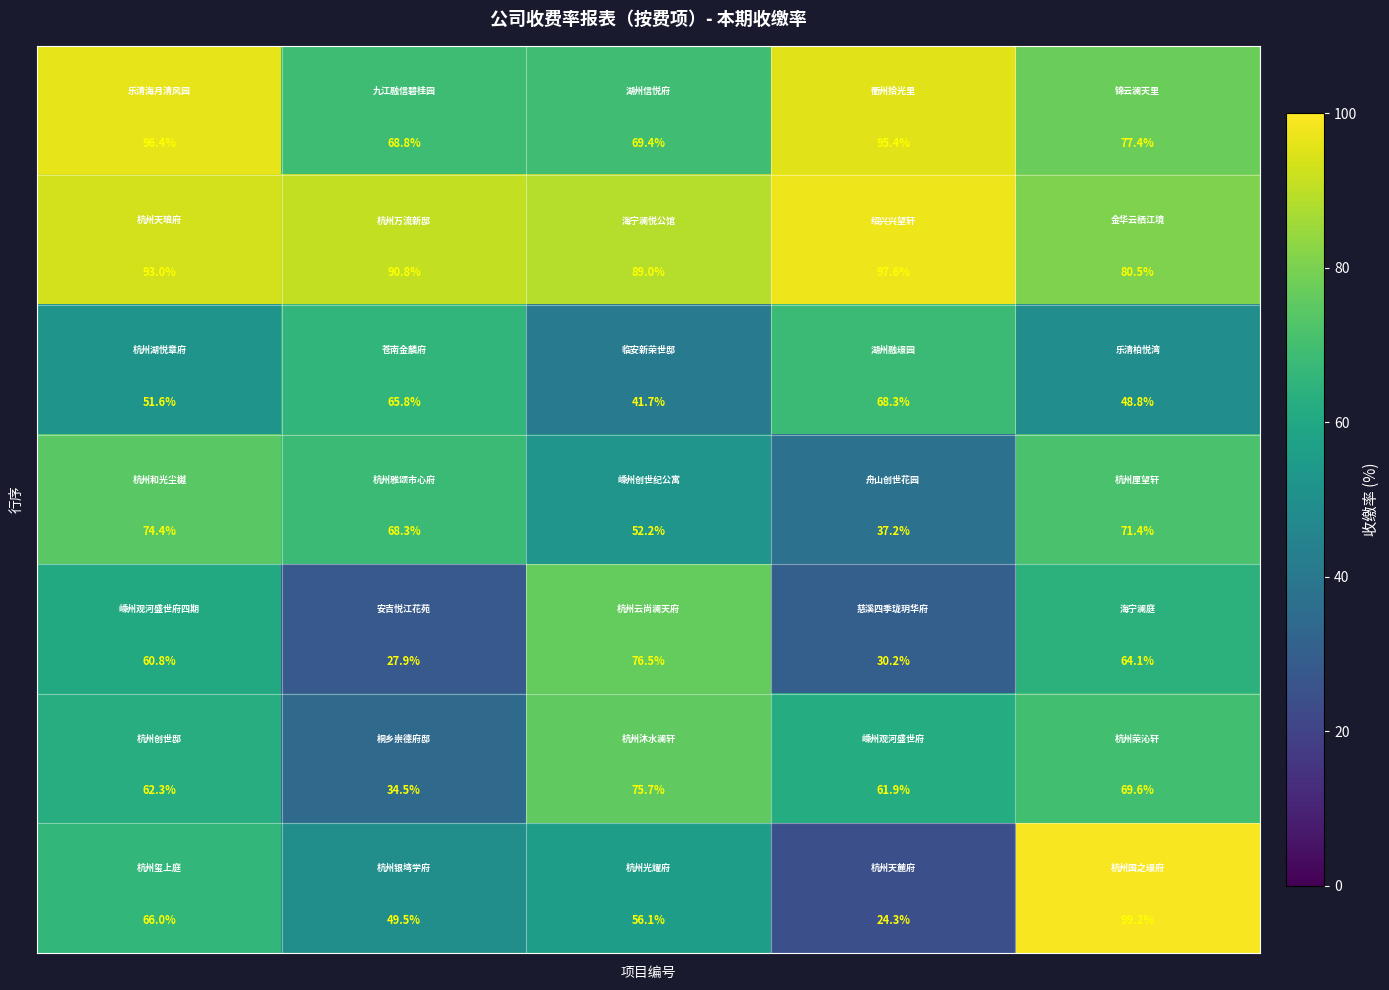

At how many categories does at least one series exceed 83?

5